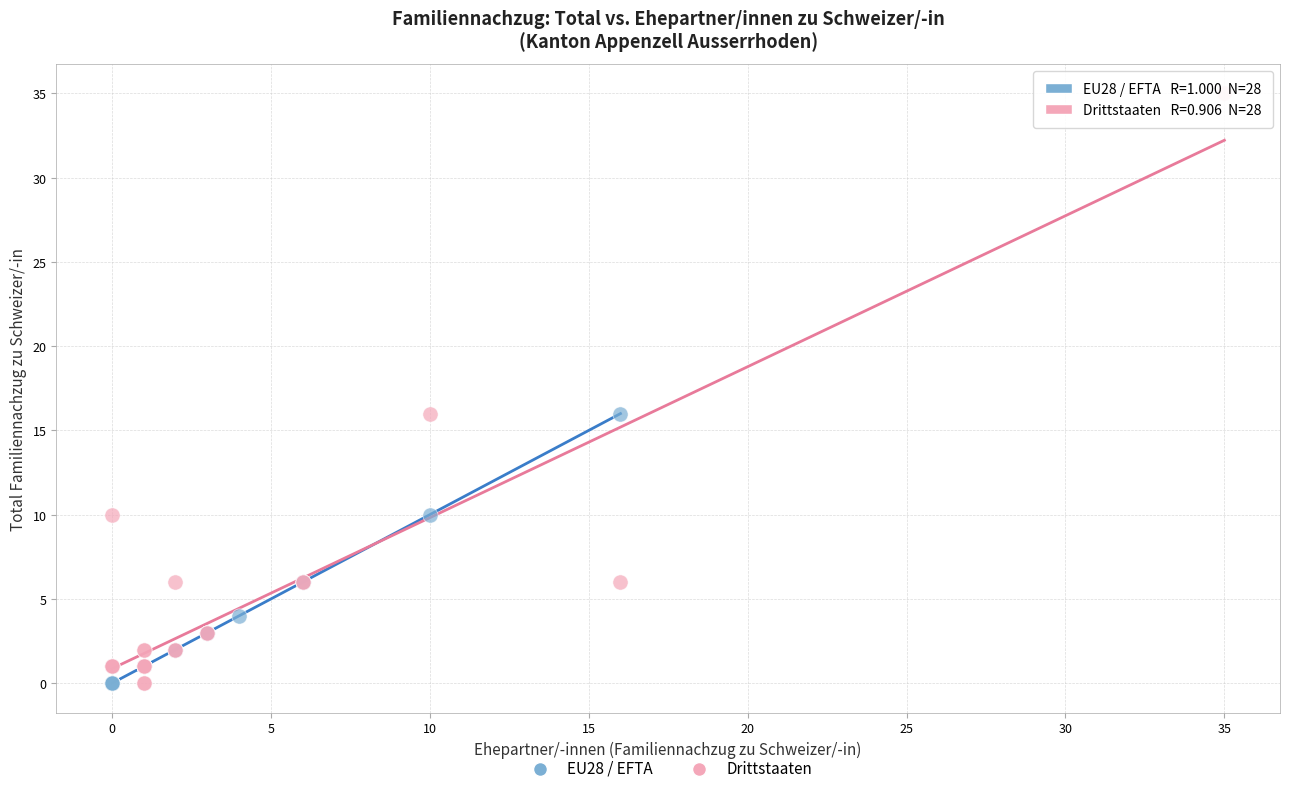

Which series has the widest spread of Y values?

Drittstaaten